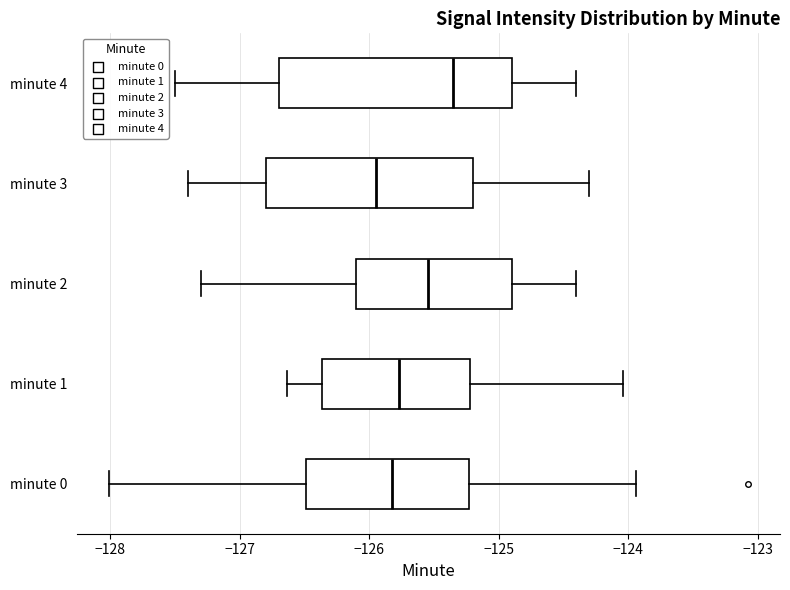

Which box's median line is the furthest to the right?

minute 4